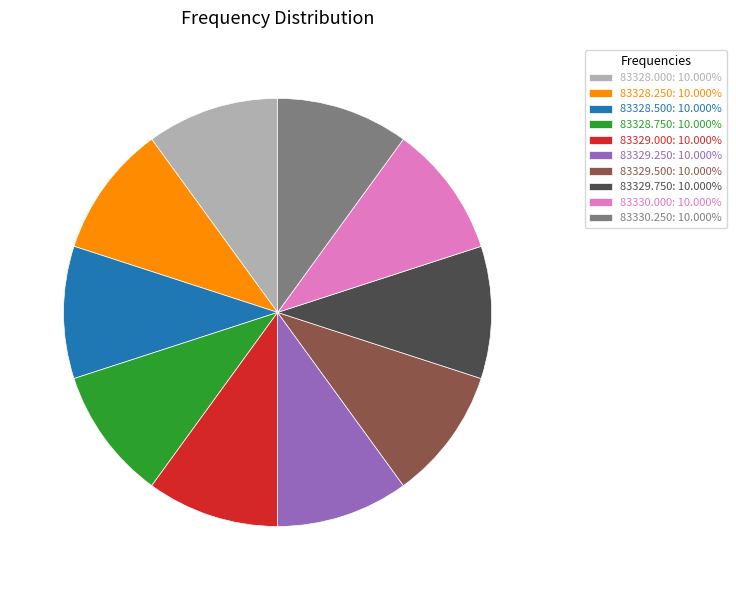

Count the number of slices in the pie.

10